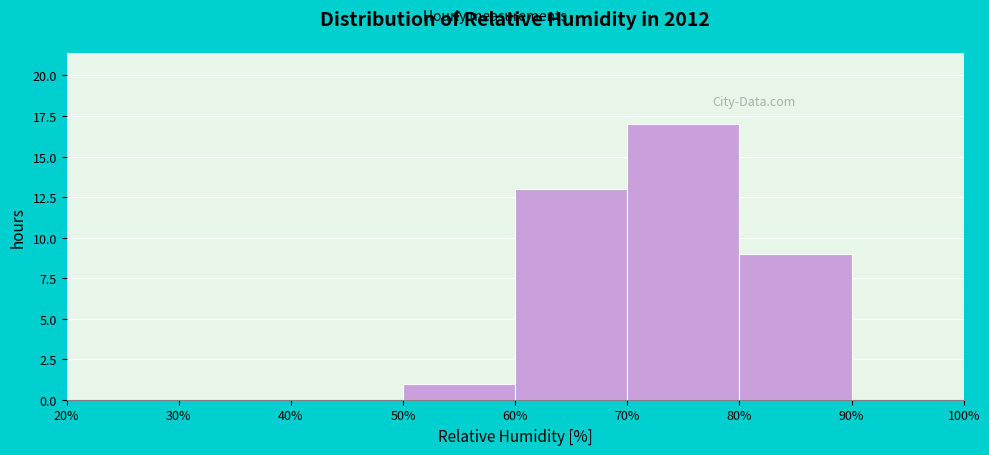

What is the height of the bar covering 50% to 60% on the x-axis? The values are not printed on the chart, so give them approximately, as read against the axis.

1